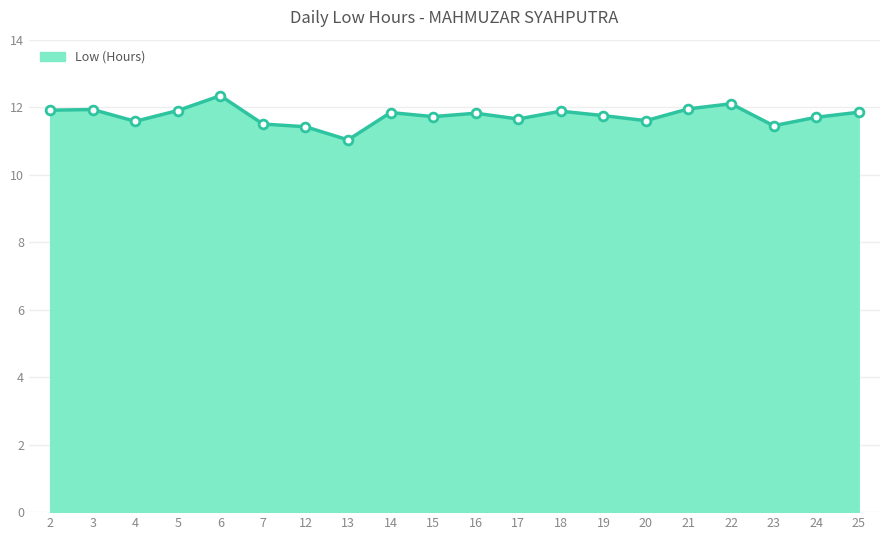

What is the ratio of the value at 18 to the value at 3?

1.0